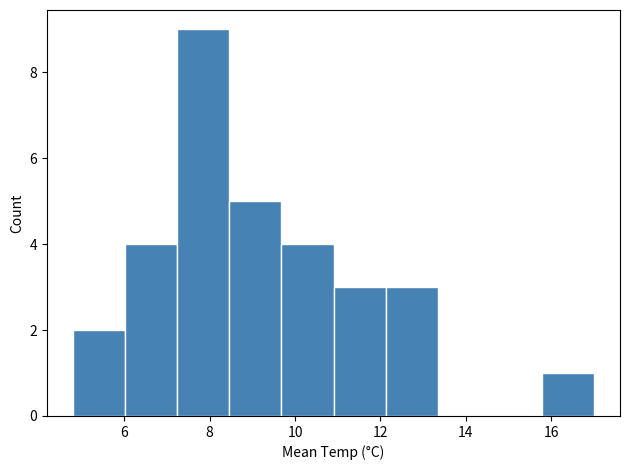

What is the height of the bar covering 4.80 to 6.02 on the x-axis? Neither the bar edges nor the heights are printed on the chart, so give them approximately, as read against the axes.

2